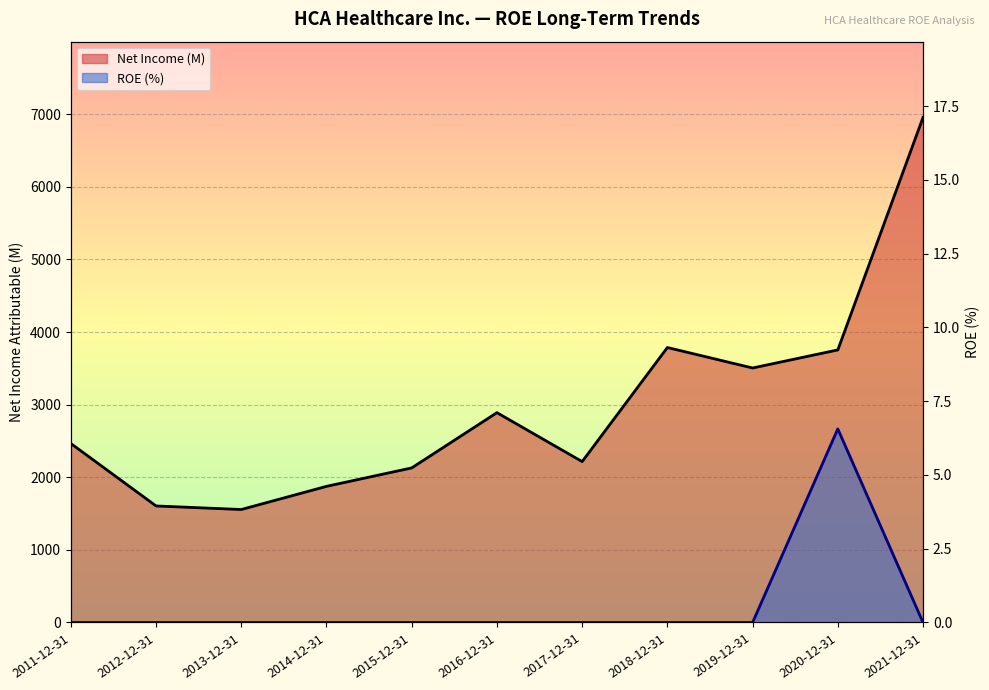

True or false: ROE and Net Income (M) intersect in this chart.

False